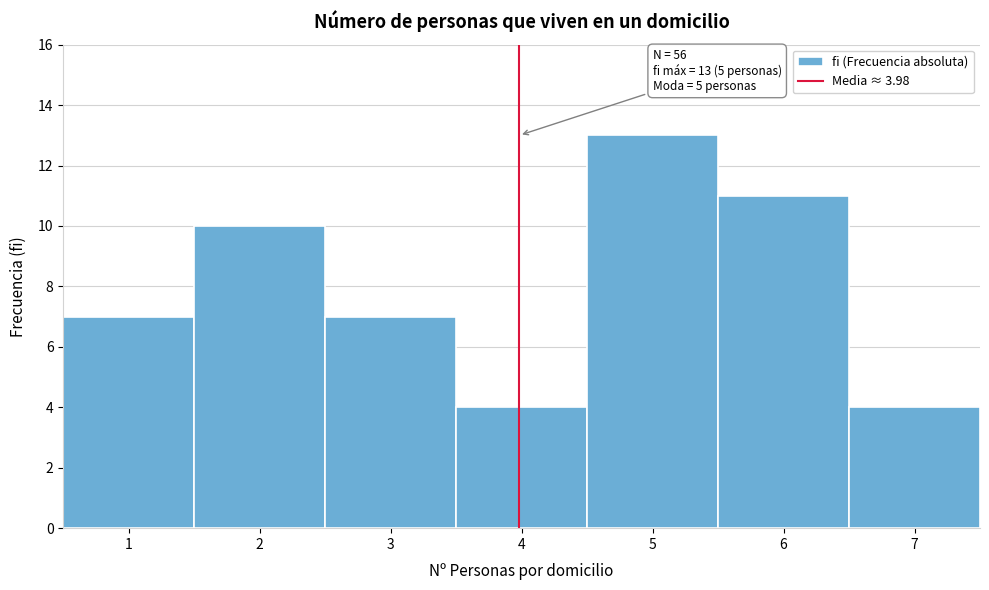

Which range on the x-axis has the tallest bar?

4.5 to 5.5